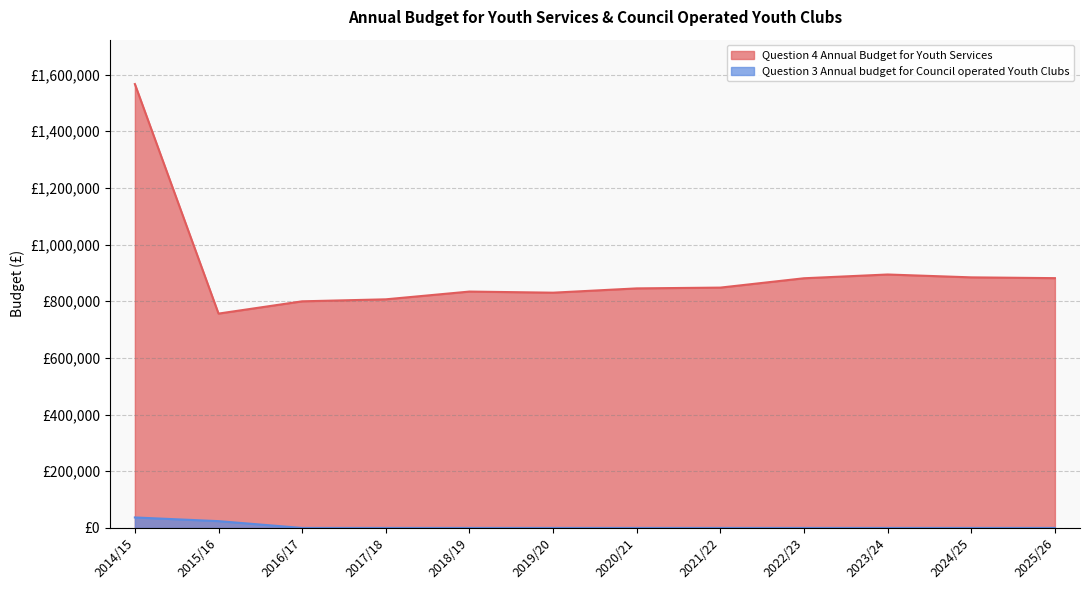

Which series changed the most between 2018/19 and 2025/26?

Question 4 Annual Budget for Youth Services